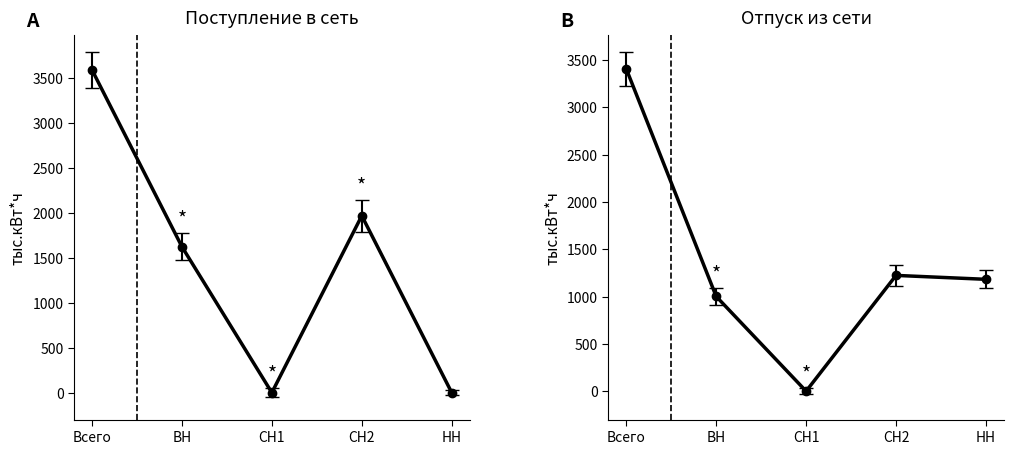

Which has a higher value, СН1 or Всего?

Всего